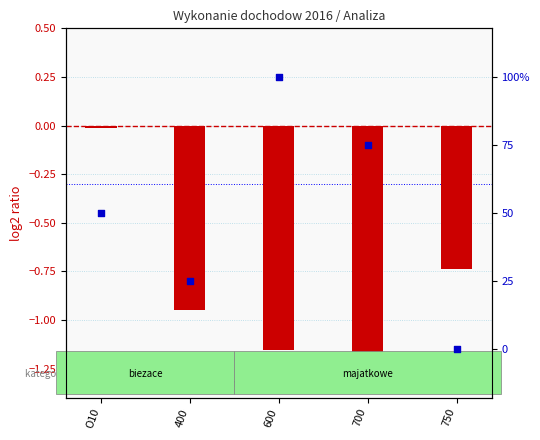

Which series reaches the minimum Y coordinate?

log2 ratio